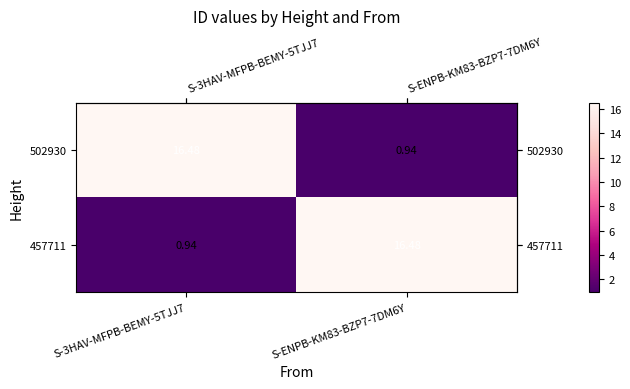

How many distinct data groups are displayed?

2